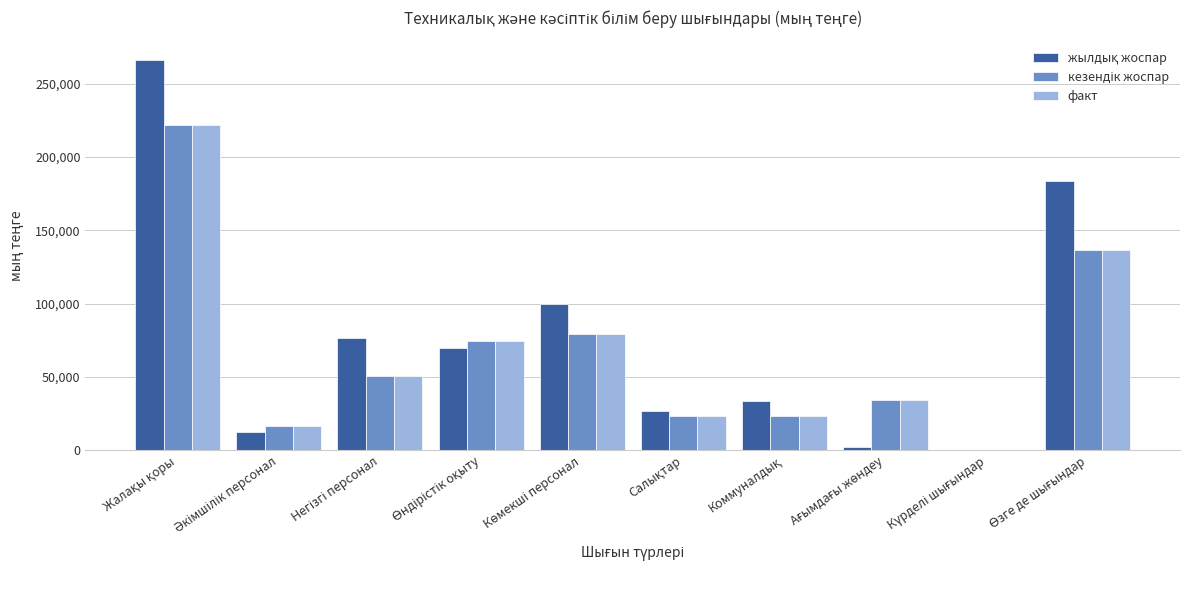

What is the sum of all факт values?

661468.2